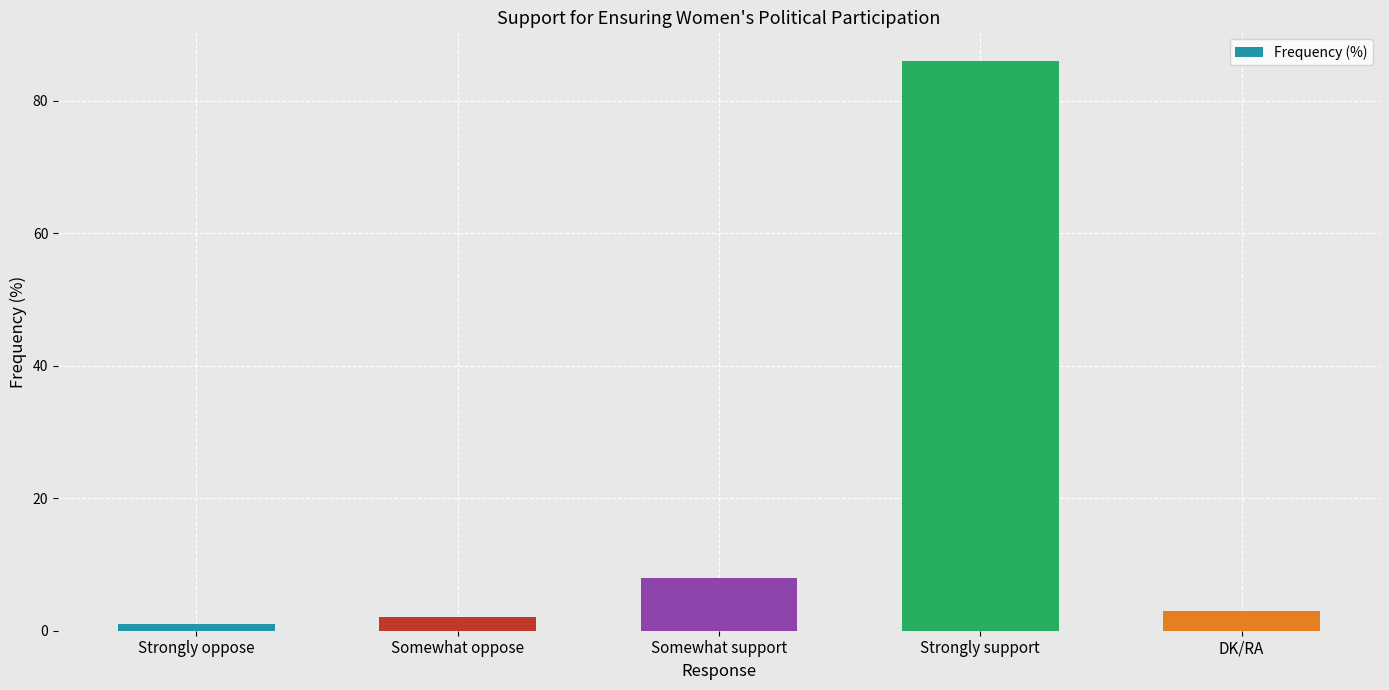

At which label does the data first exceed 3?

Somewhat support